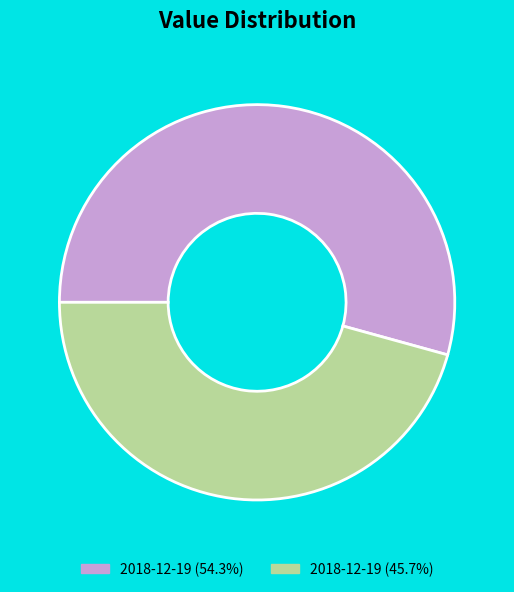

Is there any slice that represents more than half of the pie?

Yes